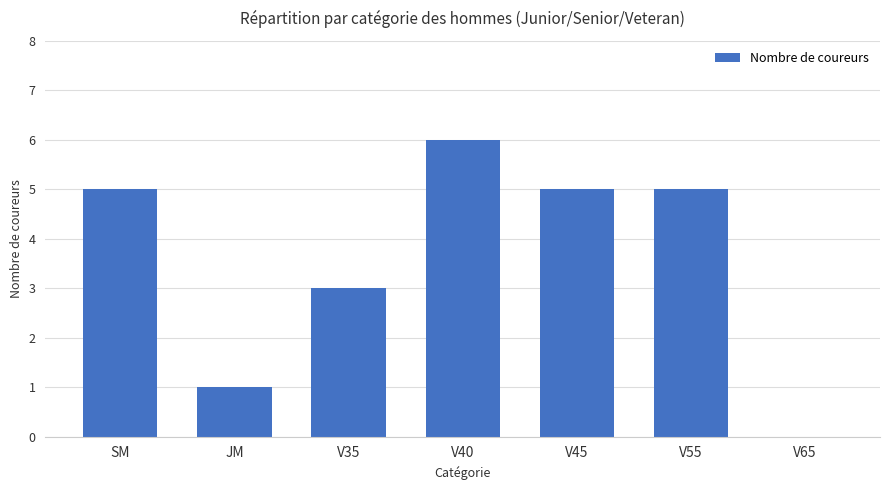

Read the value at V45.

5